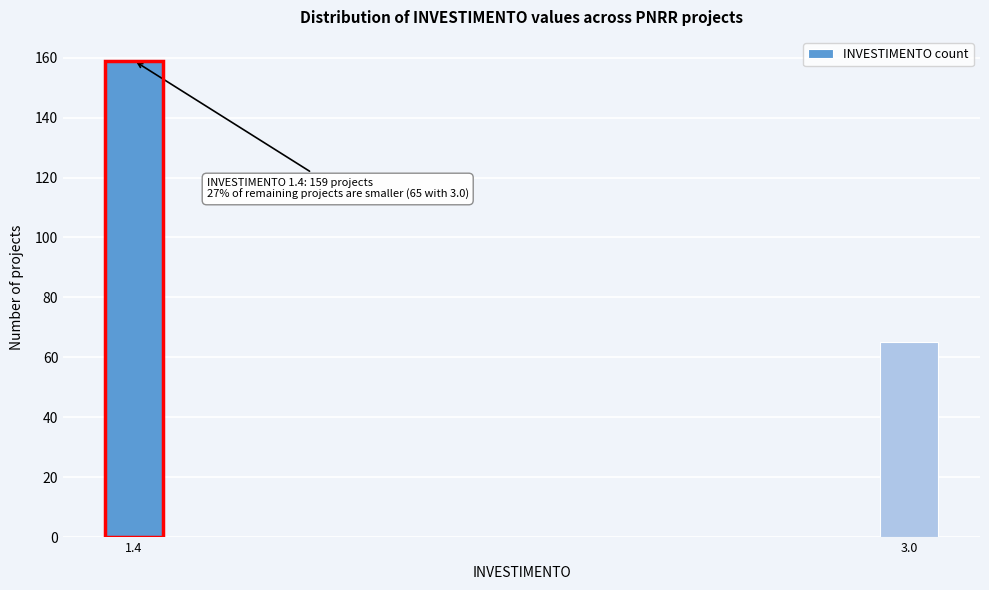

Reading right to left, what are all the values shown in this chart?

3.0=65	1.4=159